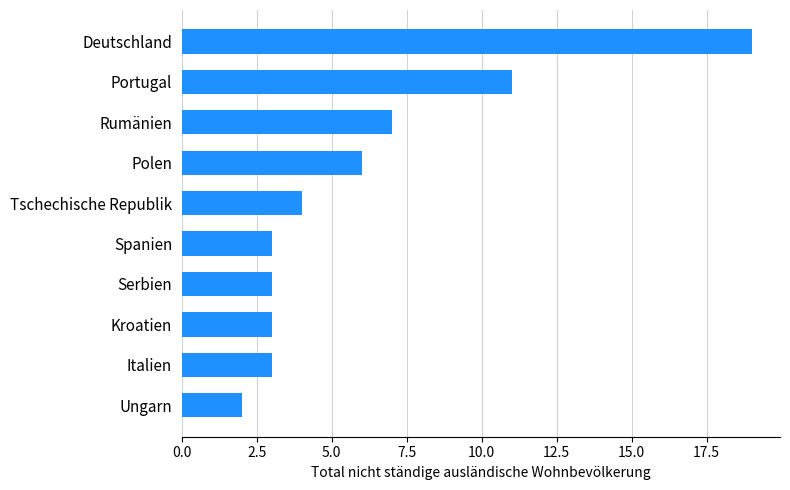

Between Ungarn and Italien, which is larger?

Italien